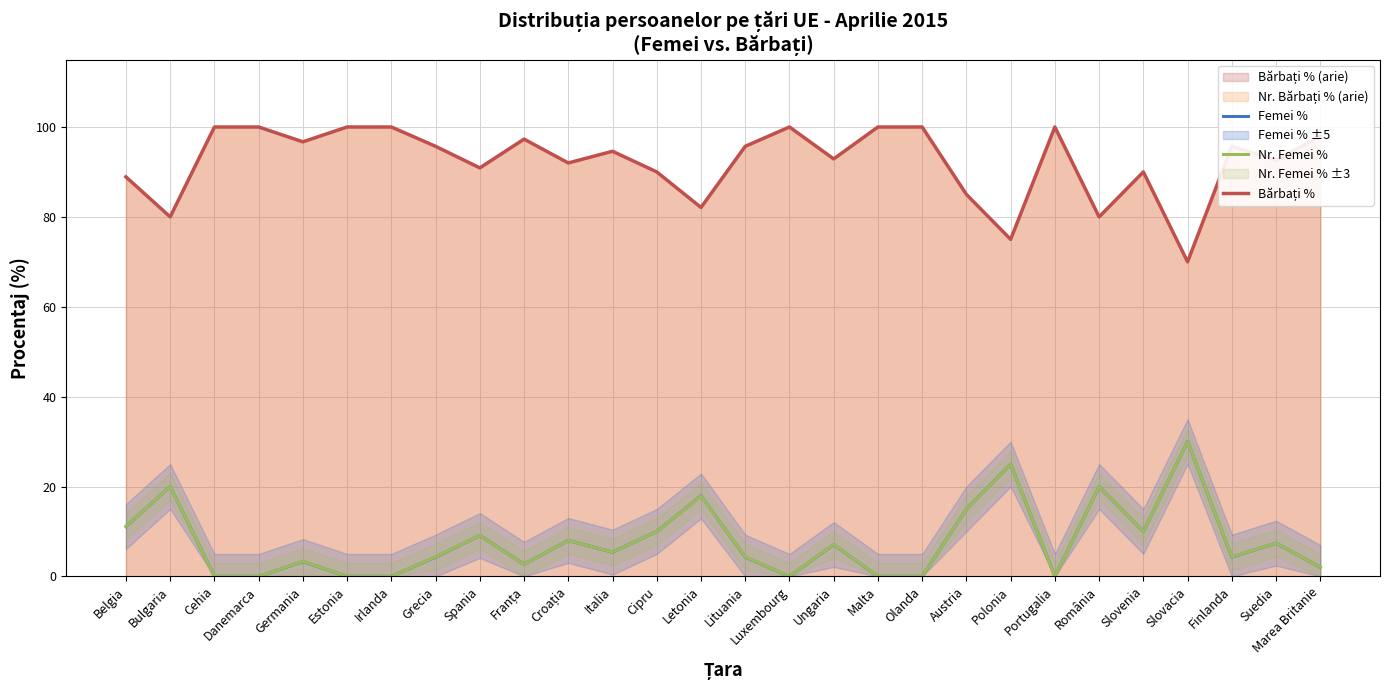

List the labels in order of Bărbați % value, largest first.

Cehia, Danemarca, Estonia, Irlanda, Luxembourg, Malta, Olanda, Portugalia, Marea Britanie, Franța, Germania, Grecia, Lituania, Finlanda, Italia, Ungaria, Suedia, Croația, Spania, Cipru, Slovenia, Belgia, Austria, Letonia, Bulgaria, România, Polonia, Slovacia